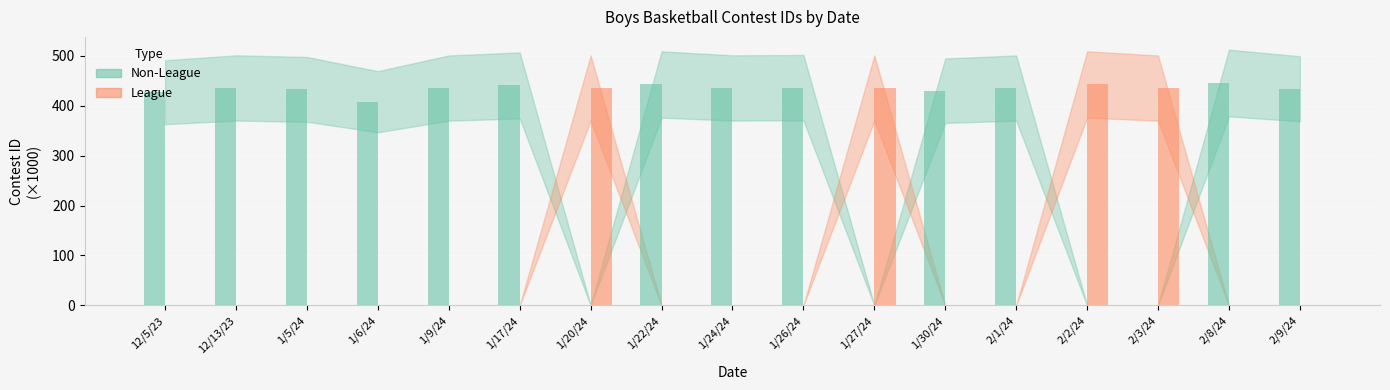

List the series in order of their peak value, lowest first.

League, Non-League